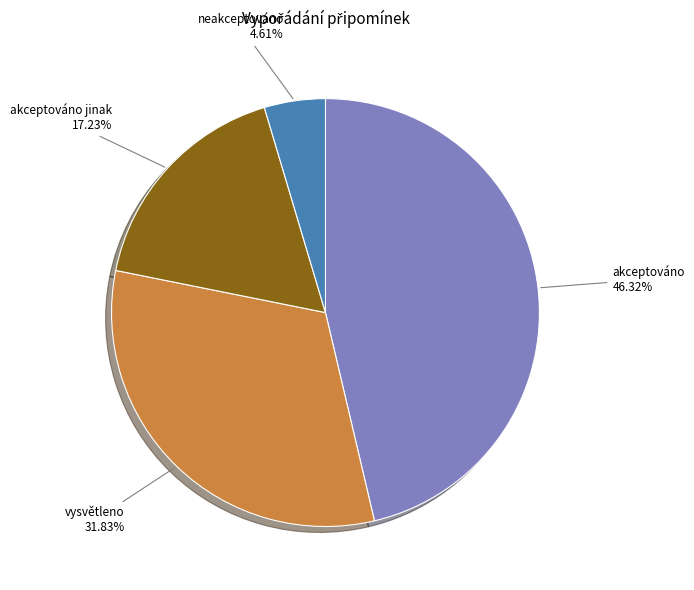

Is there a majority slice in this chart?

No